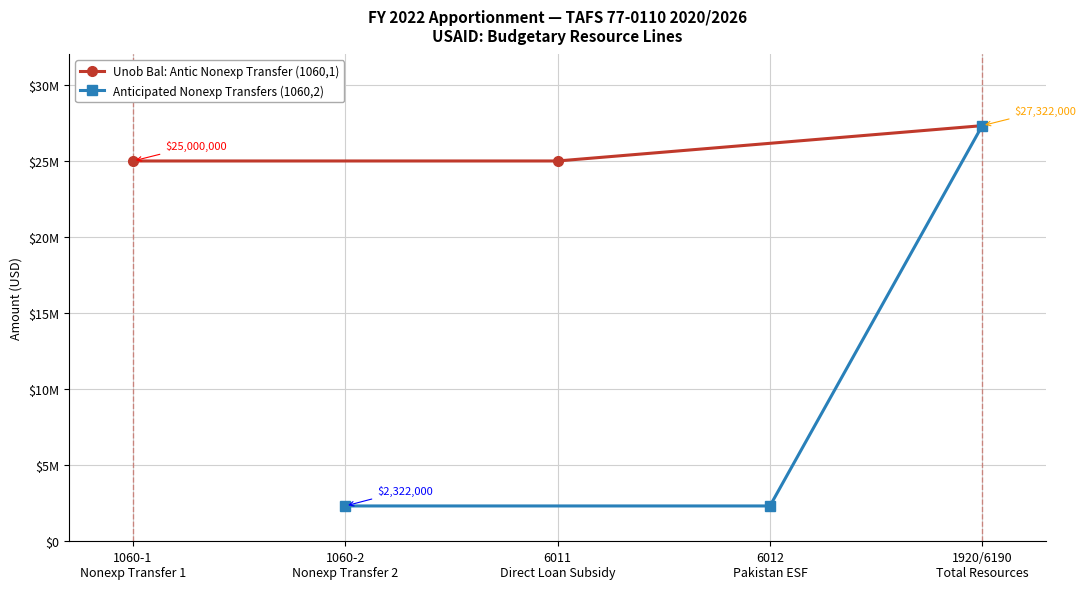

Between 6011
Direct Loan Subsidy and 1060-1
Nonexp Transfer 1, which is larger?

6011
Direct Loan Subsidy